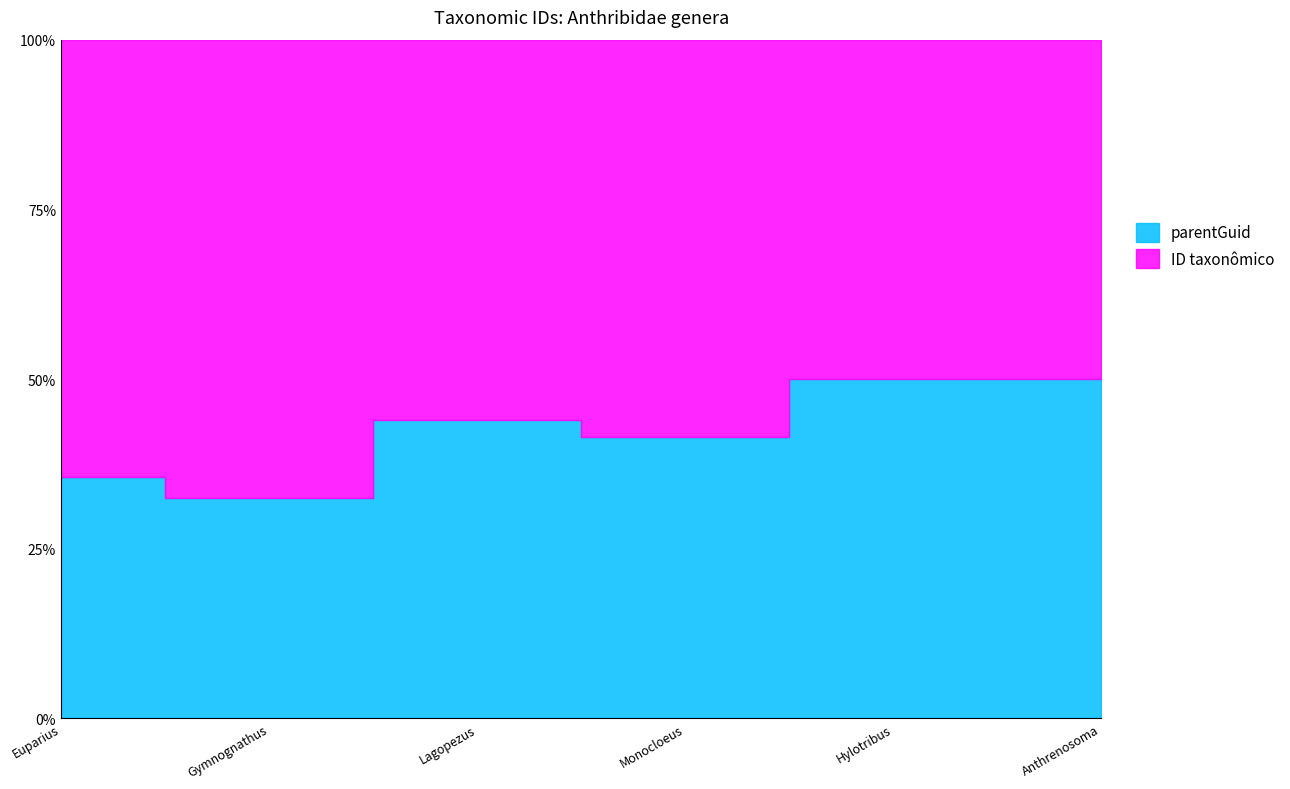

How many data points does each series have?

6